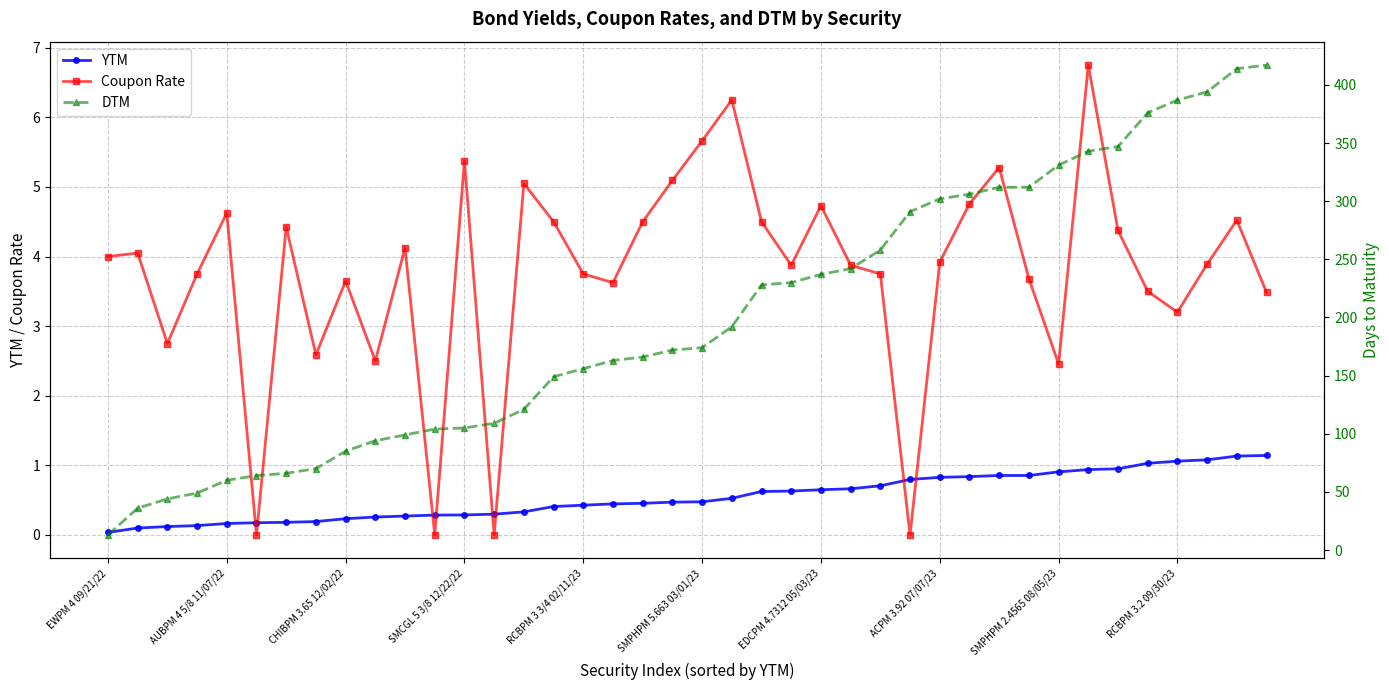

What is the difference between the YTM values at 10 and EWPM 4 09/21/22?

0.2